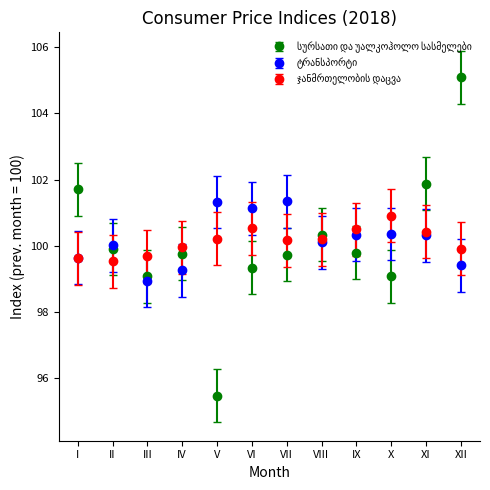

At how many categories does at least one series exceed 96?

12